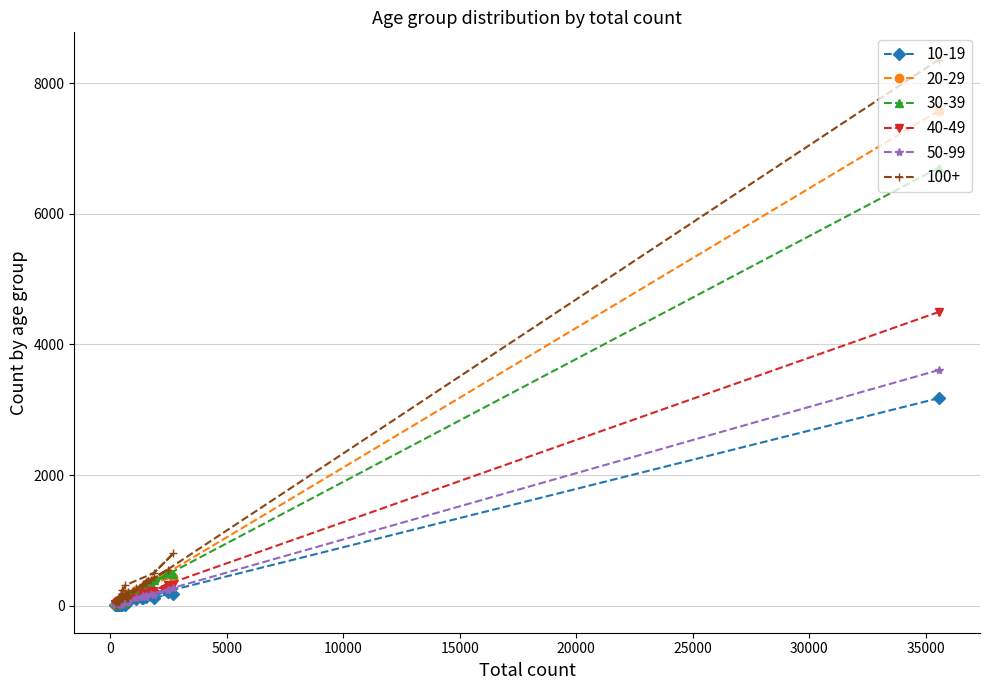

How many lines are shown in the chart?

6